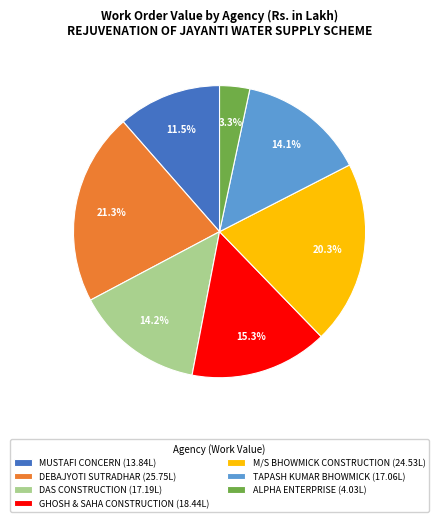

What percentage is the DAS CONSTRUCTION slice, to the nearest percent?

14%